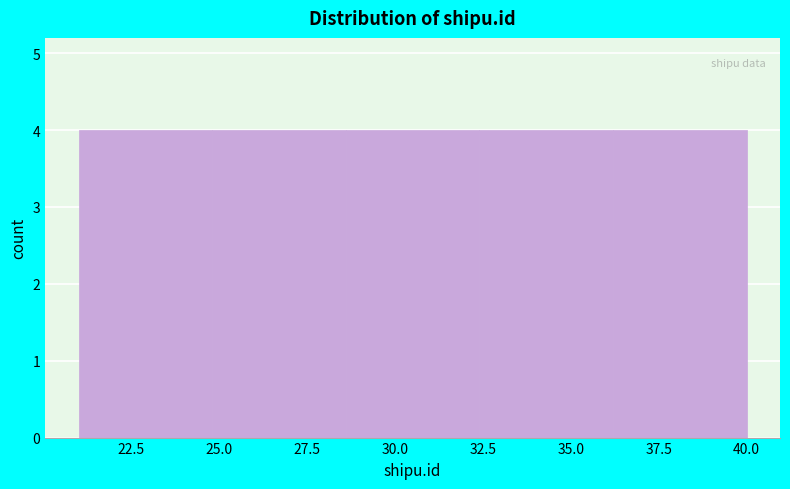

How tall is the bar that spans 28.6 to 32.4 on the x-axis? Neither the bar edges nor the heights are printed on the chart, so give them approximately, as read against the axes.

4